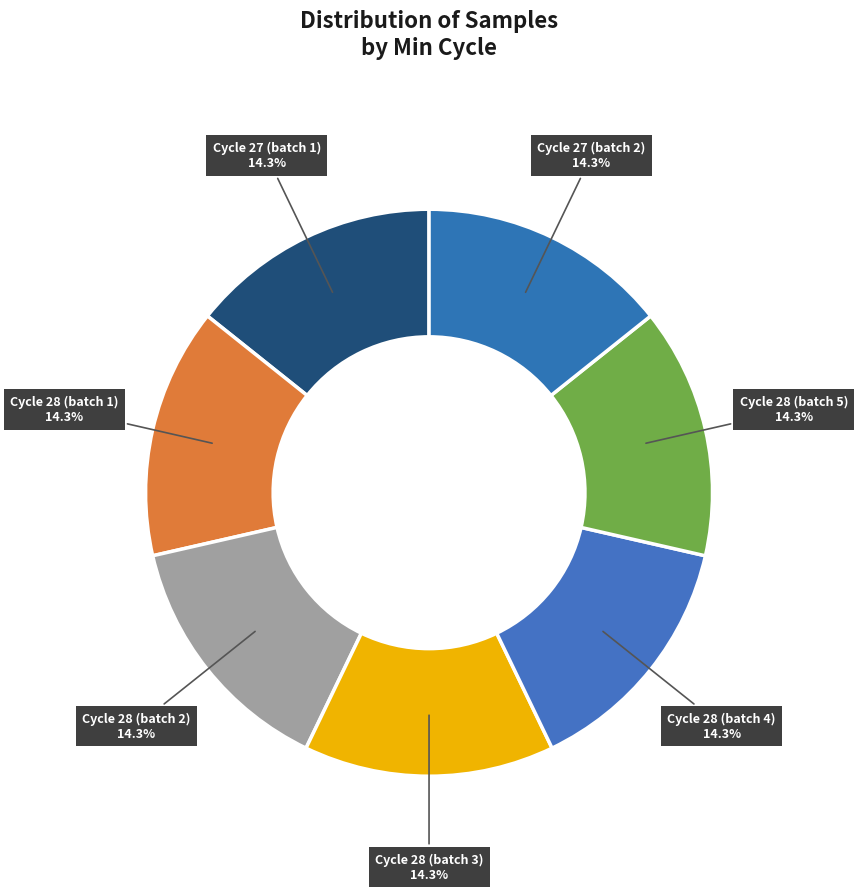

Is there any slice that represents more than half of the pie?

No